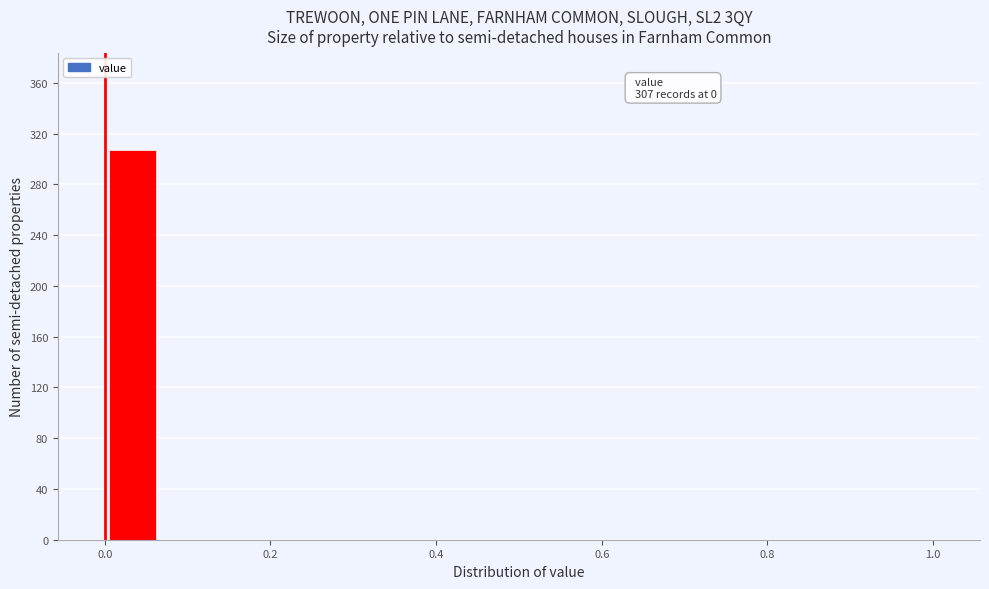

Read against the x-axis, roughly where is the centre of the tallest bar?

0.04